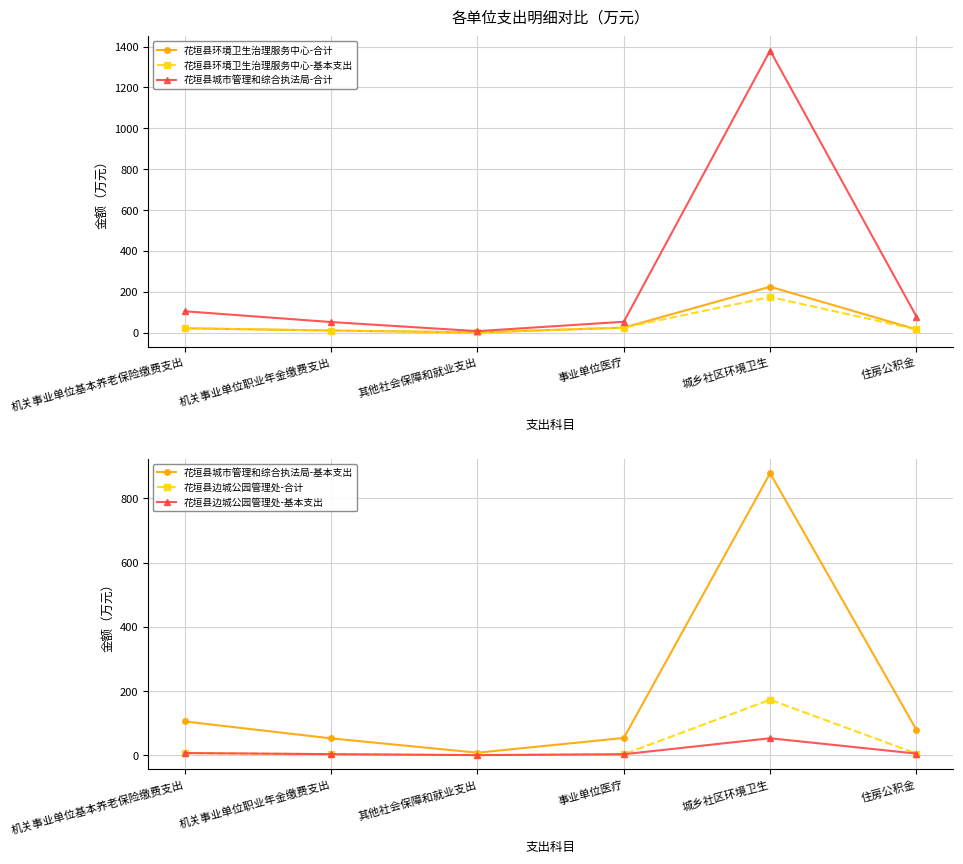

What is the approximate value of 花垣县城市管理和综合执法局-基本支出 at 住房公积金?

79.0